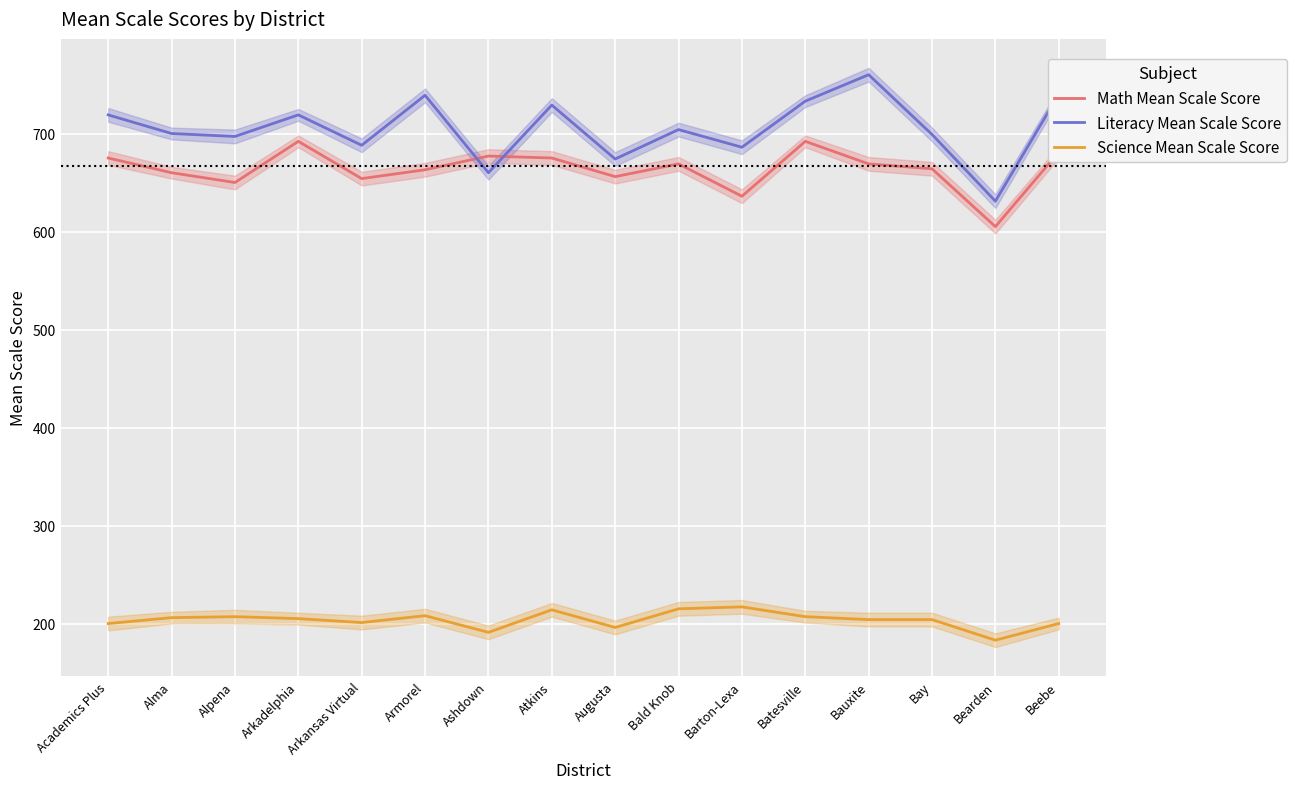

What is the minimum value shown in the chart?

183